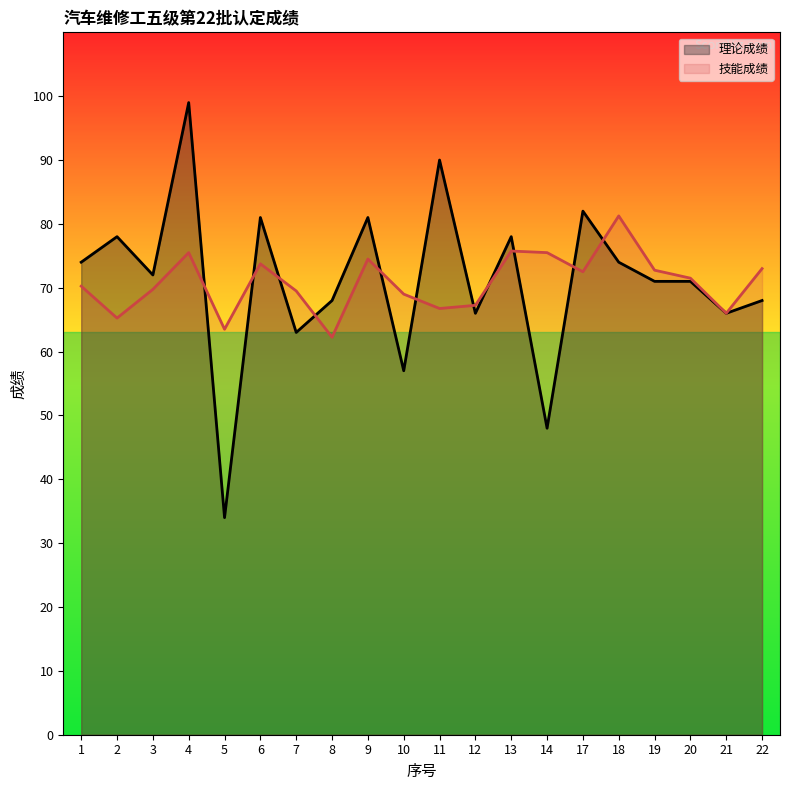

How many interior local peaks does the 技能成绩 series have?

5